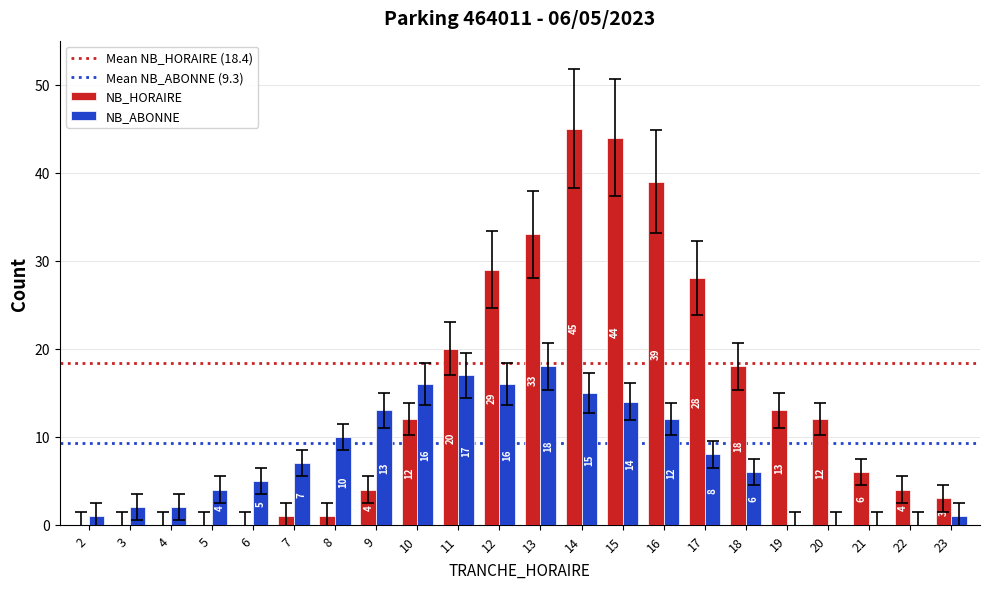

What is the highest value of the NB_ABONNE series?

18